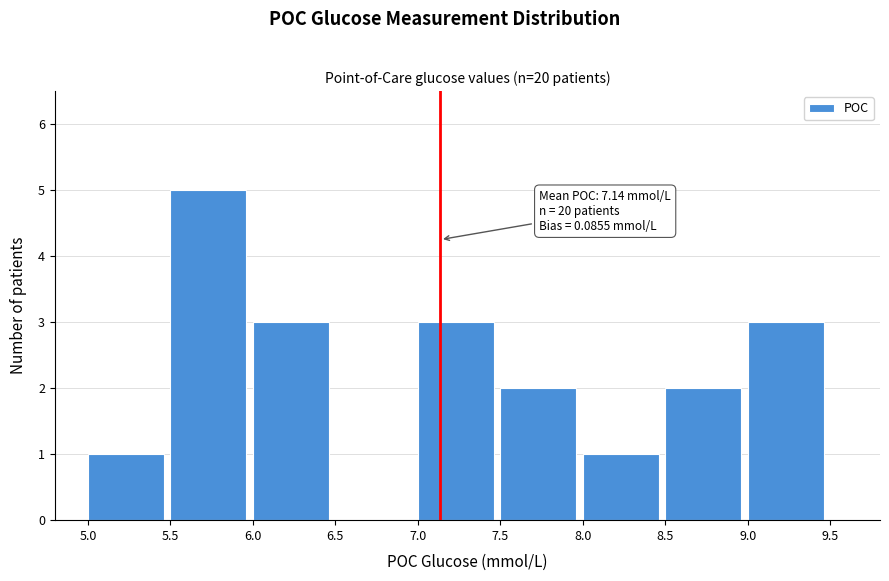

Over which range of the x-axis is the bar tallest?

5.5 to 6.0